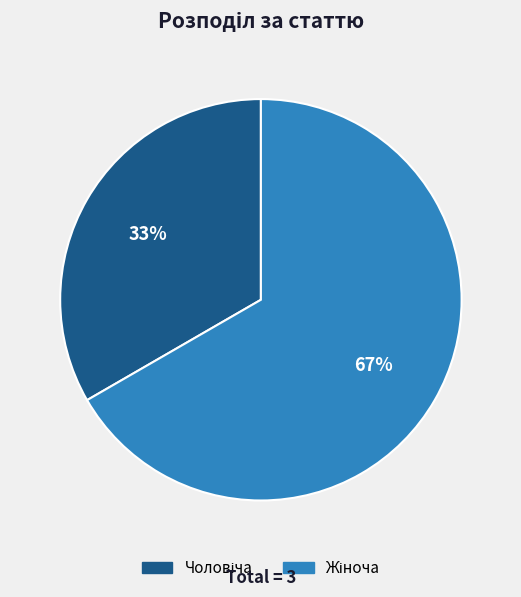

Is there a majority slice in this chart?

Yes